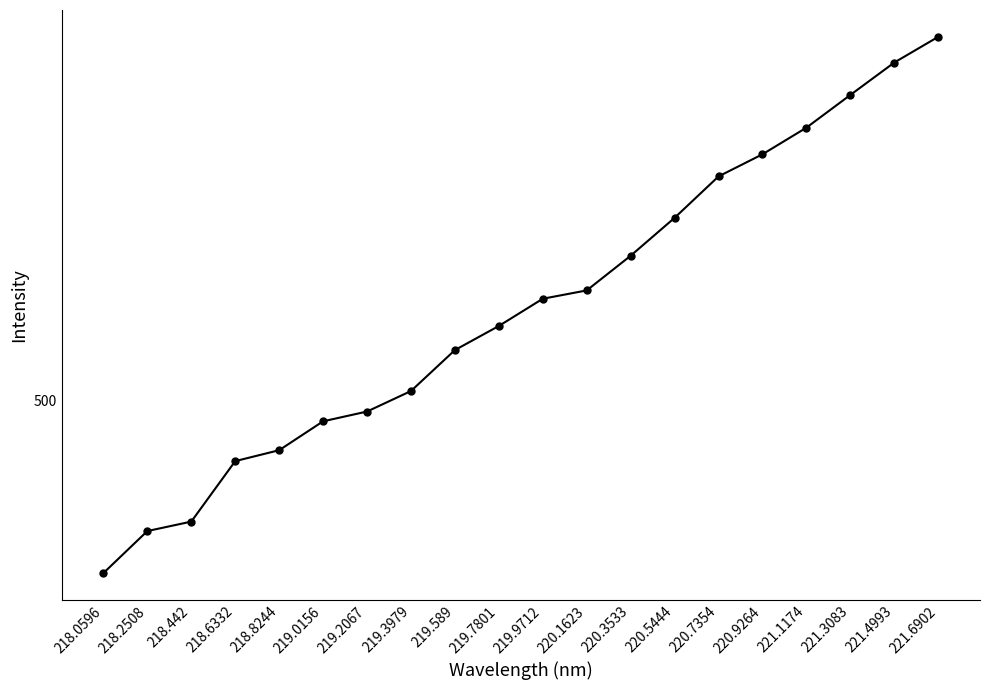

What is the maximum value shown in the chart?

539.8